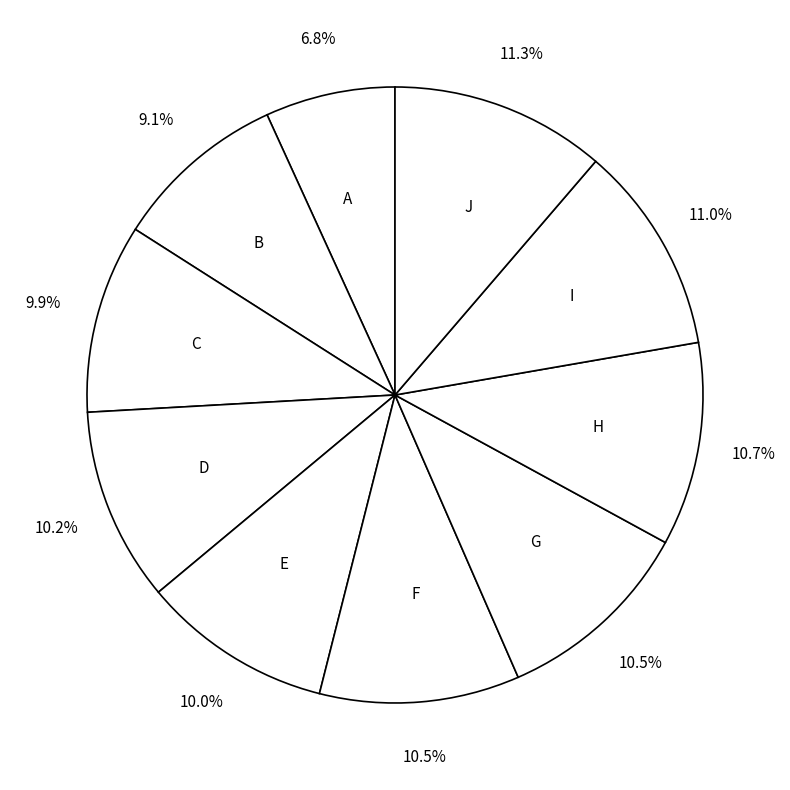

What is the smallest slice in the pie chart?

A